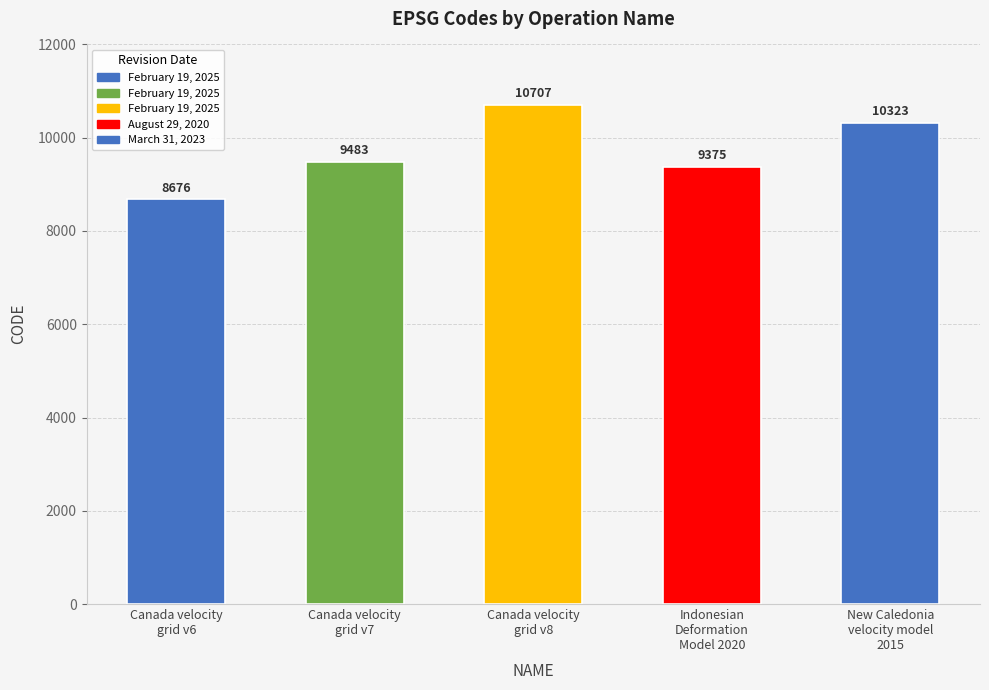

How many bars are there in total?

5